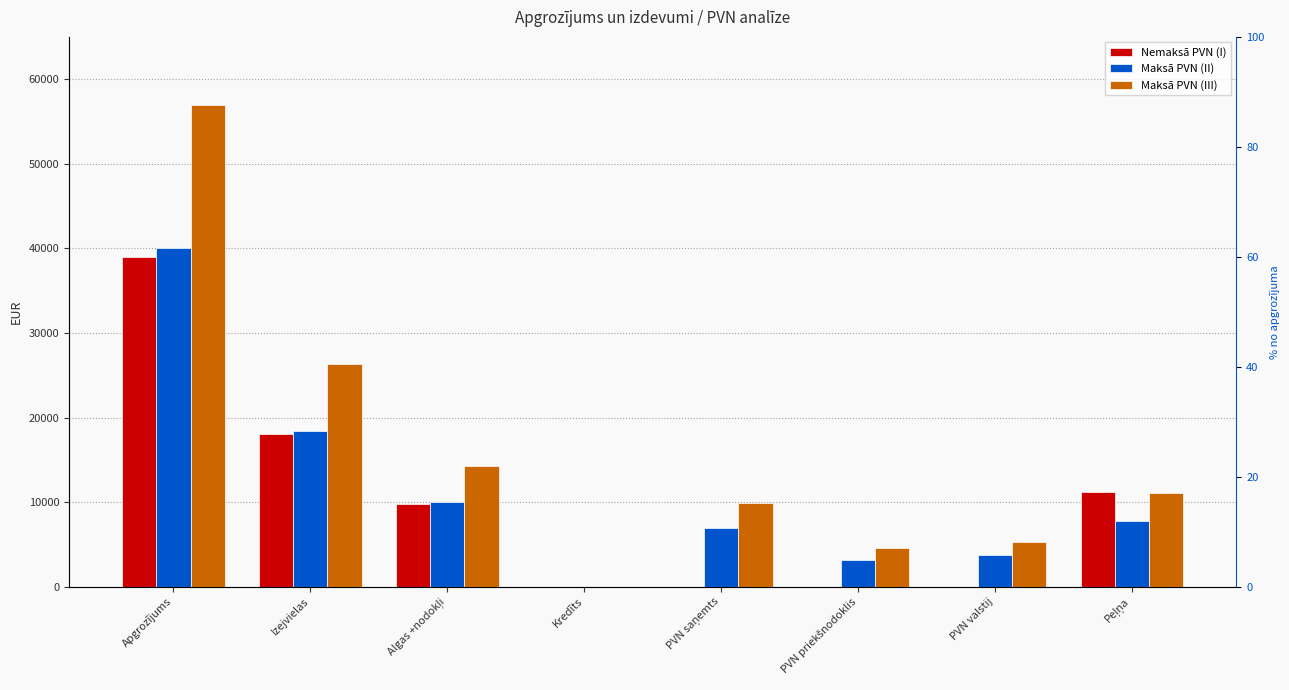

How many bars are there in total?

24